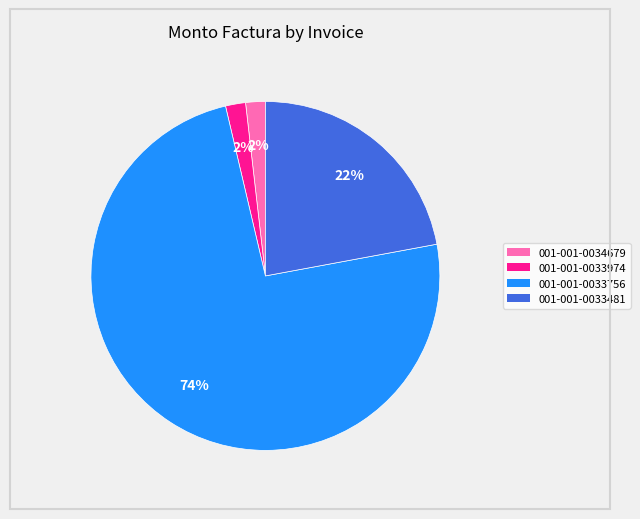

To the nearest percent, what is the combined percentage of 001-001-0033756 and 001-001-0034679?

76%